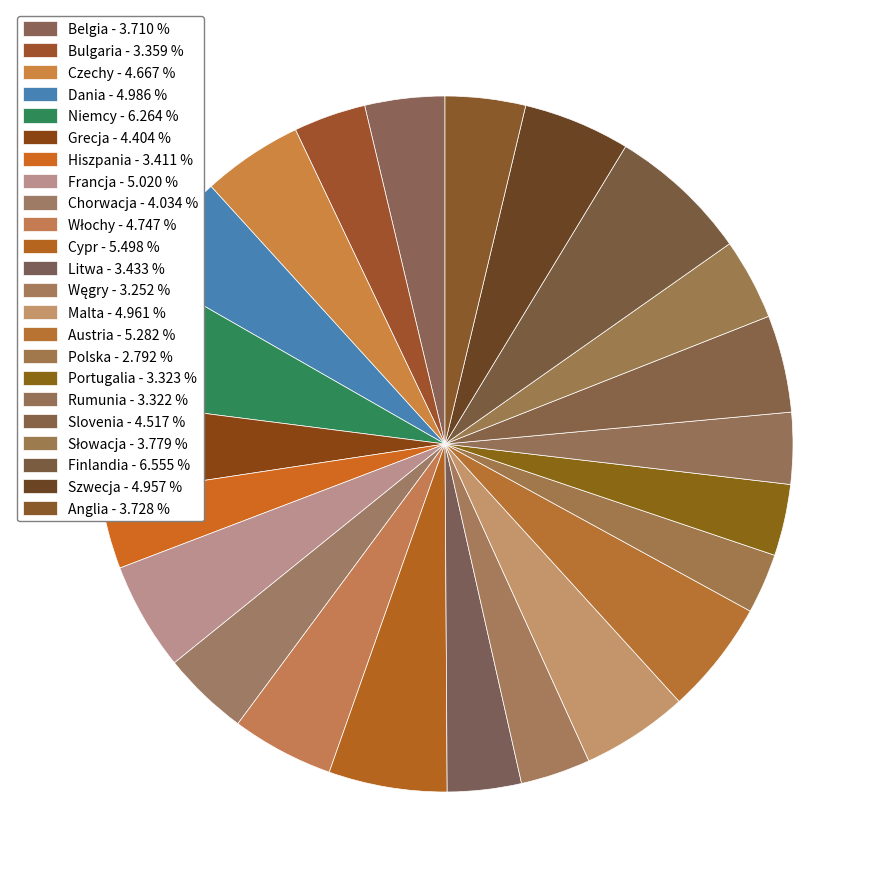

To the nearest percent, what is the average slice percentage?

4%